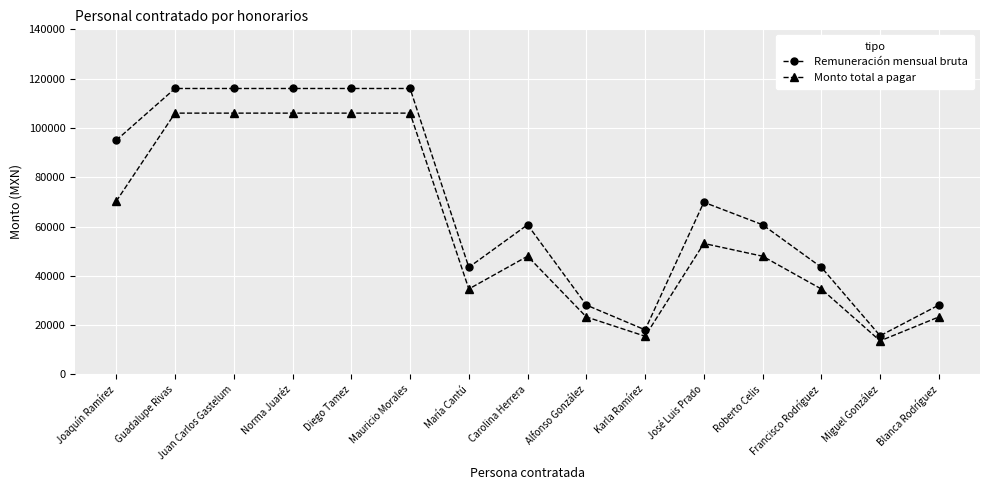

What is the label of the 1st point from the right?

Blanca Rodríguez